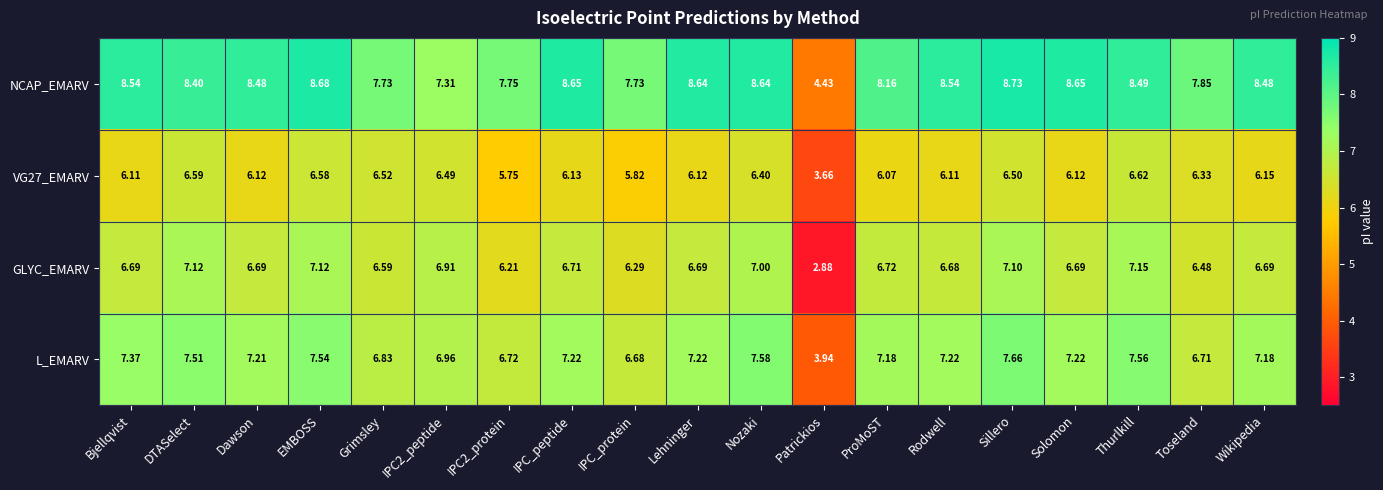

Which series has the largest range (max minus min)?

NCAP_EMARV